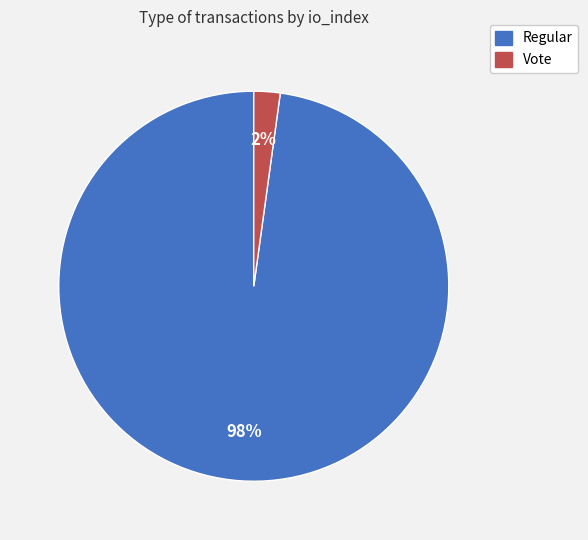

To the nearest percent, what is the difference between the Regular and Vote slice percentages?

96%